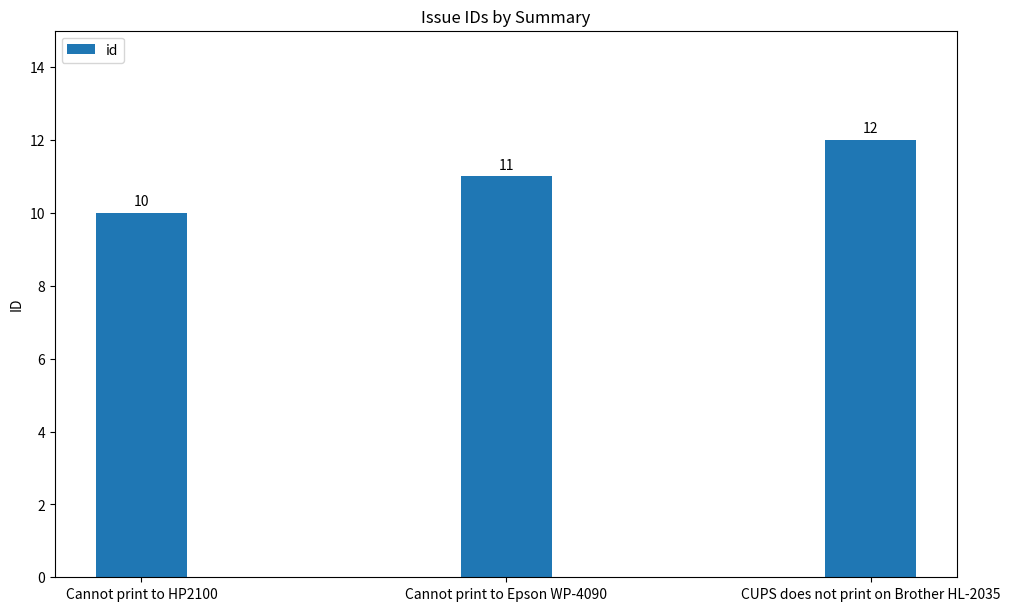

Reading left to right, what are all the values shown in this chart?

10	11	12